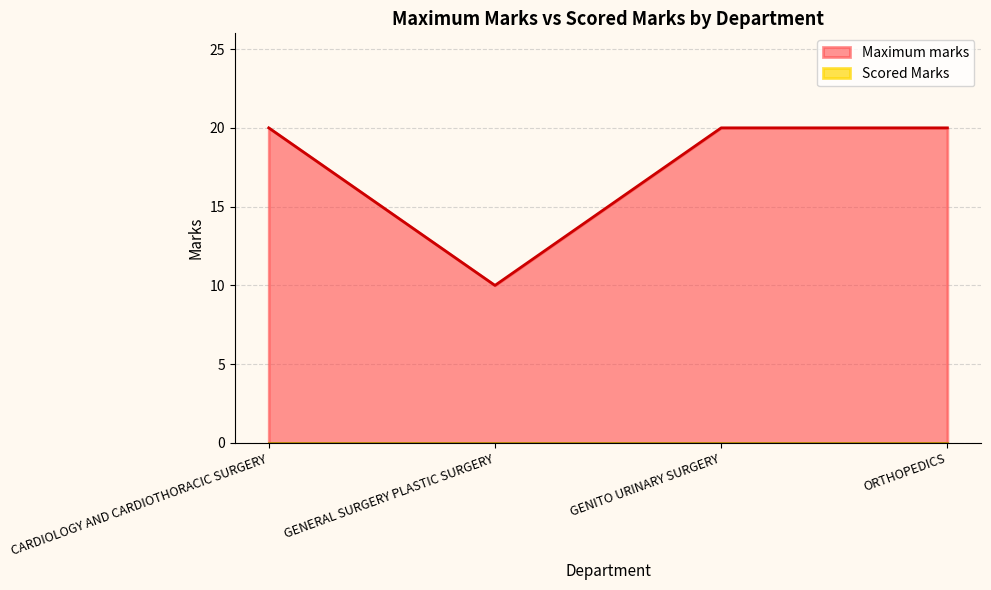

What position from the left is GENITO URINARY SURGERY?

3